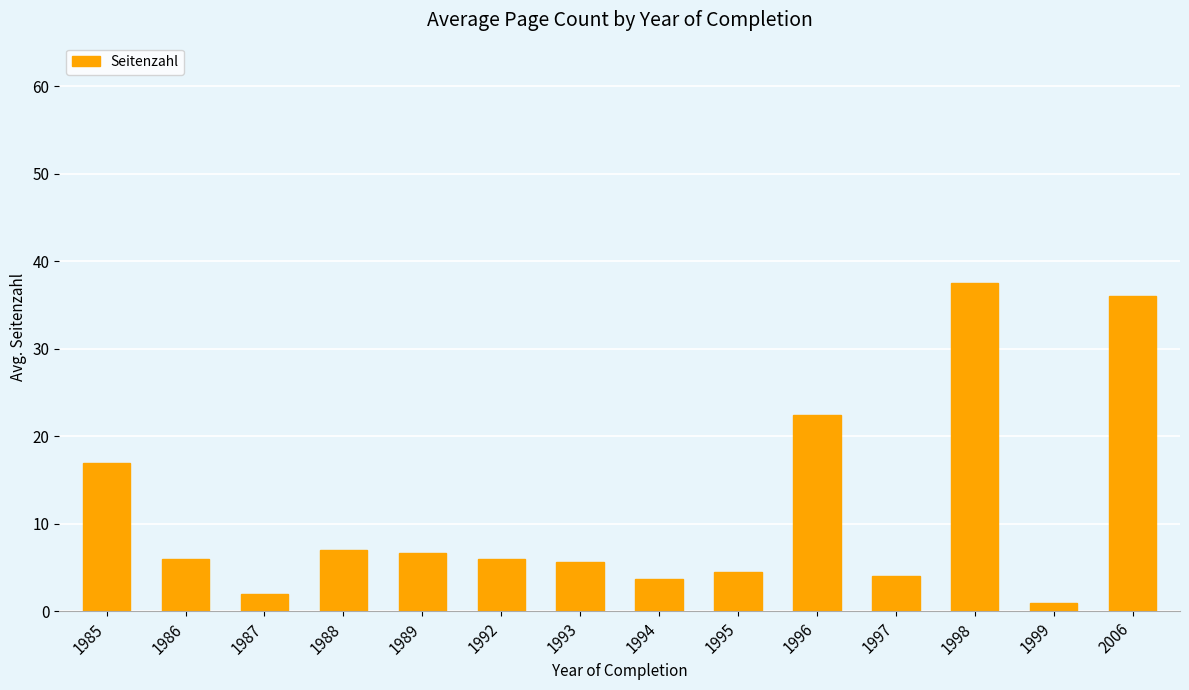

Which has a higher value, 1996 or 1987?

1996